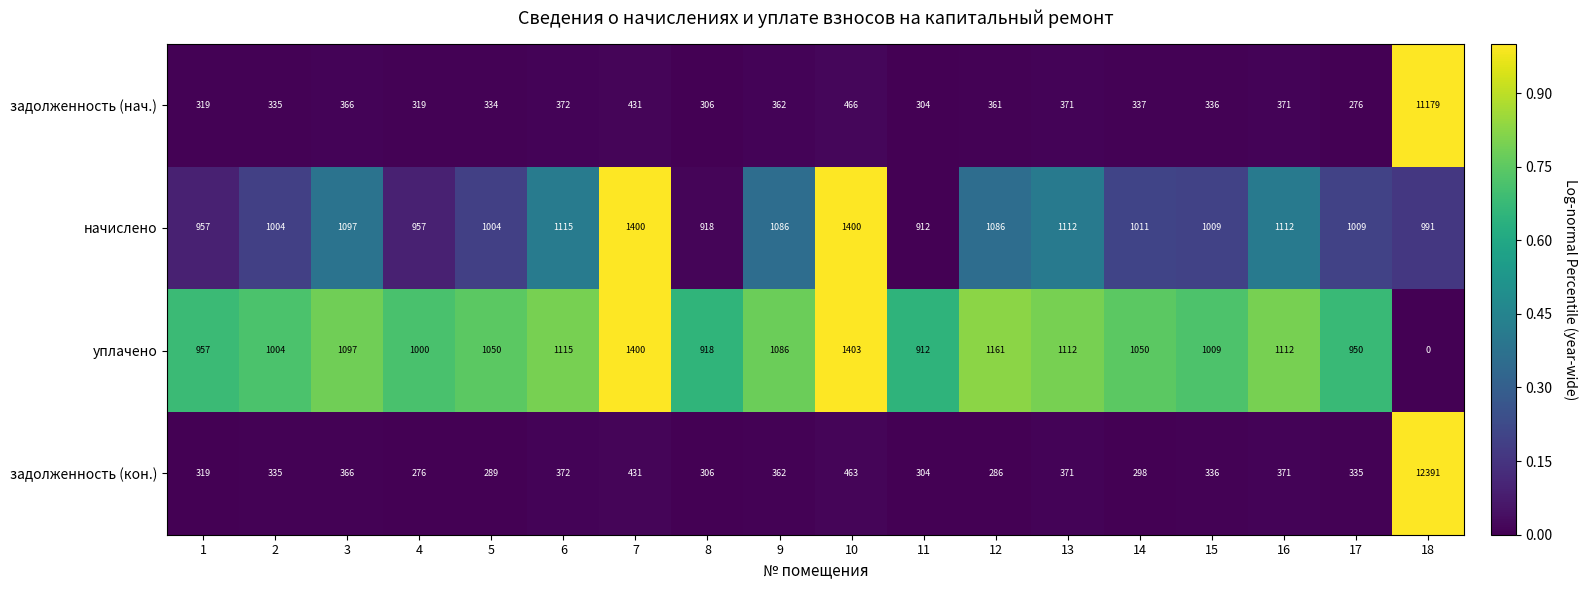

What is the difference between the уплачено values at 9 and 3?

11